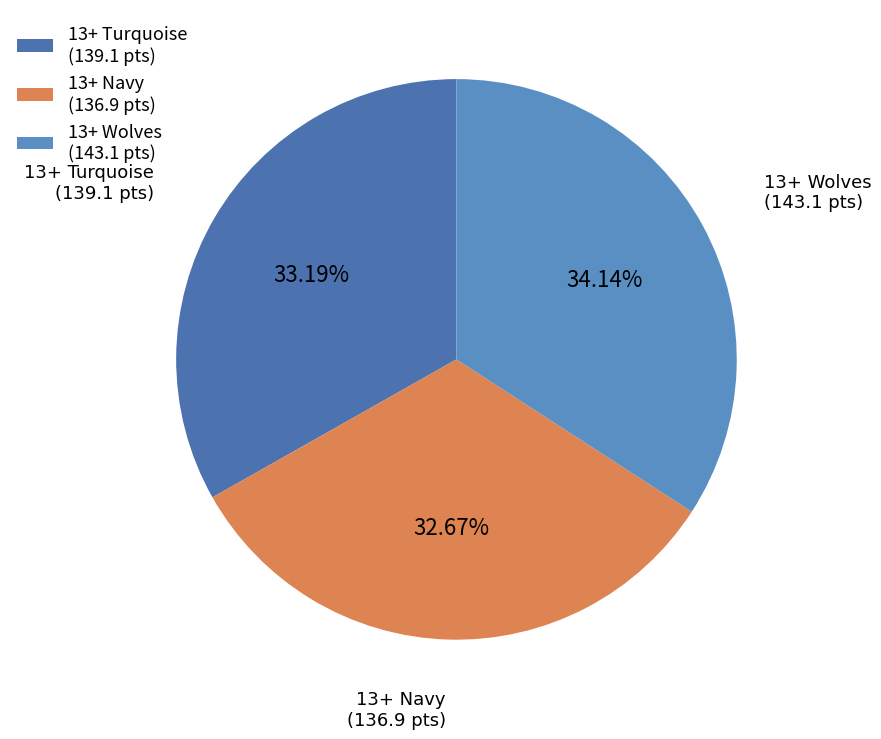

Which slice is the largest?

13+ Wolves